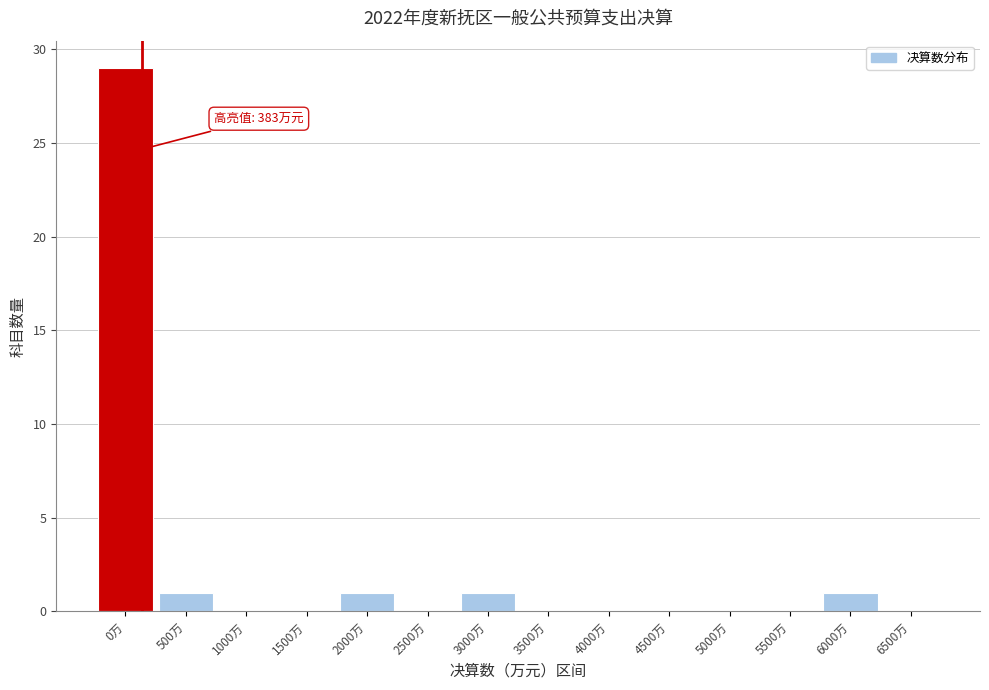

Reading right to left, list all the values displayed in this chart.

6500万=0	6000万=1	5500万=0	5000万=0	4500万=0	4000万=0	3500万=0	3000万=1	2500万=0	2000万=1	1500万=0	1000万=0	500万=1	0万=29